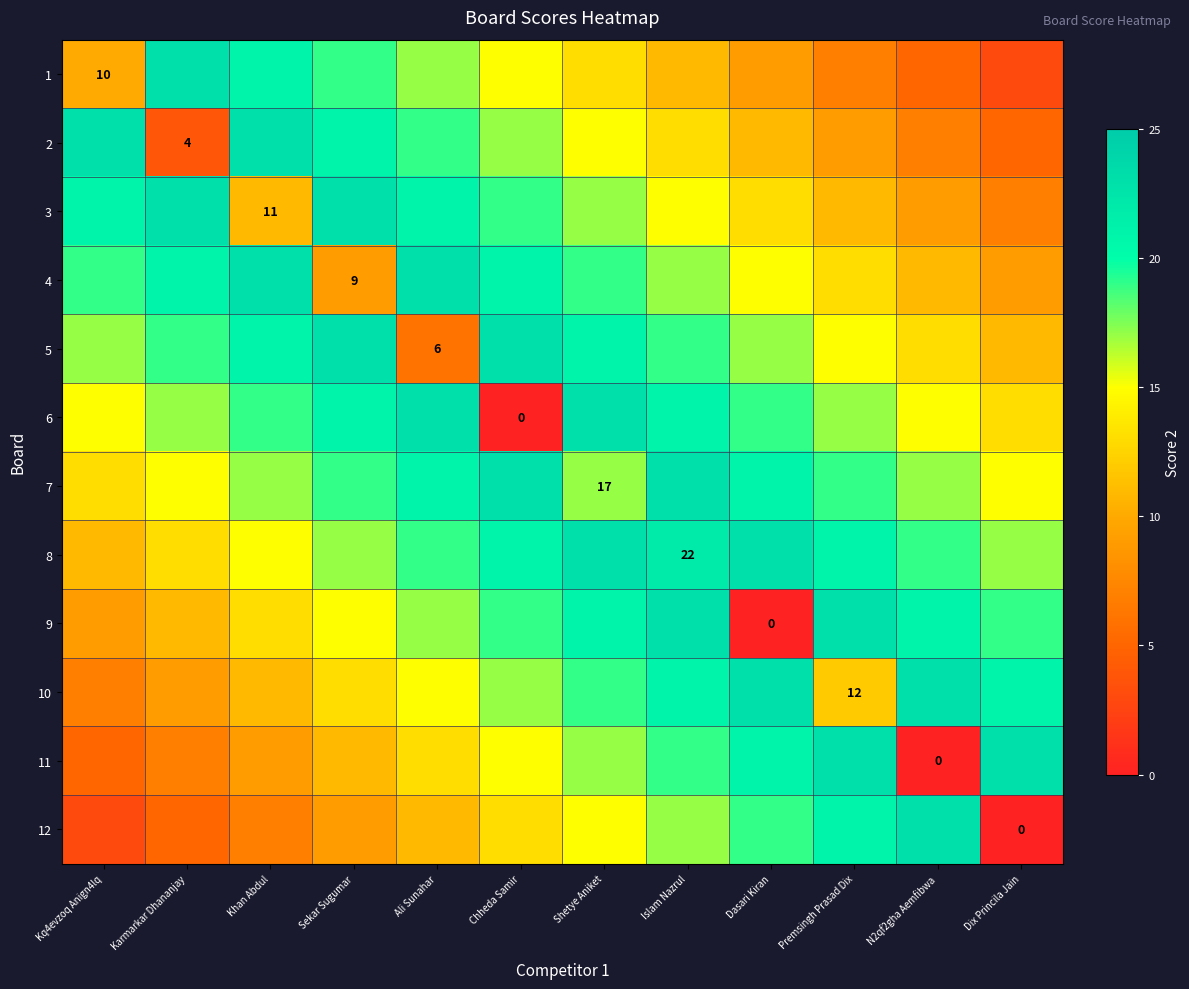

The 10 series shows 21 at Premsingh Prasad Dix. True or false?

False